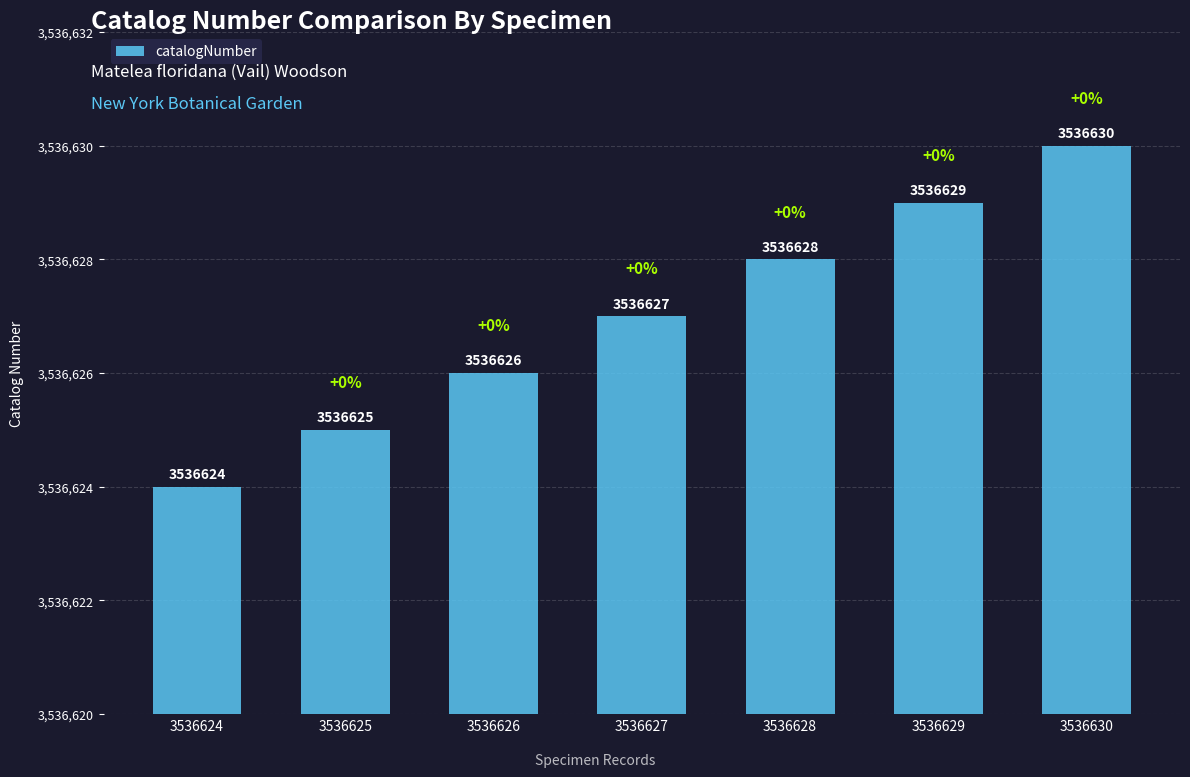

The value at 3536626 is 3536626. True or false?

True